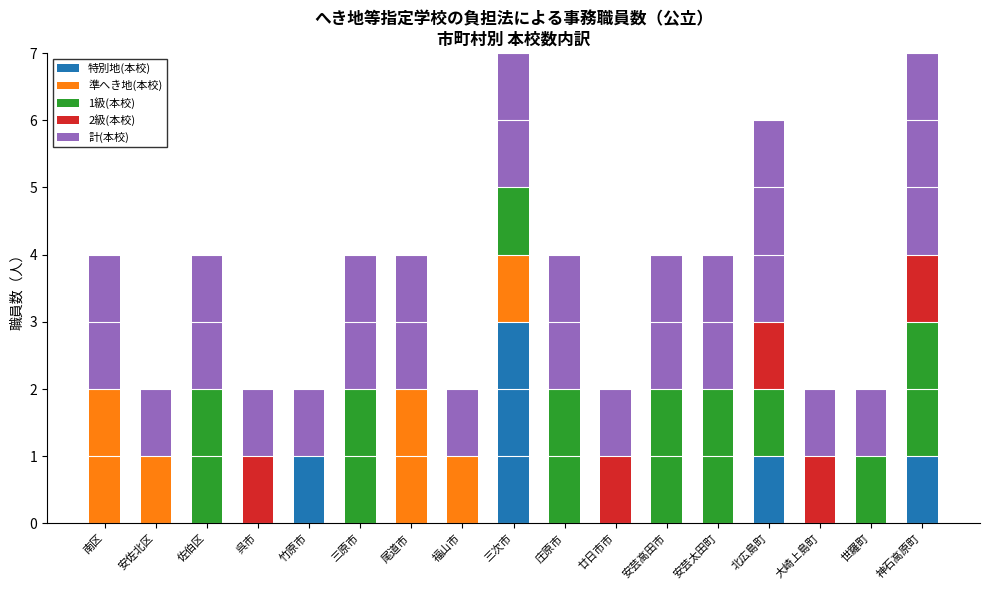

How many bars are there in total?

85